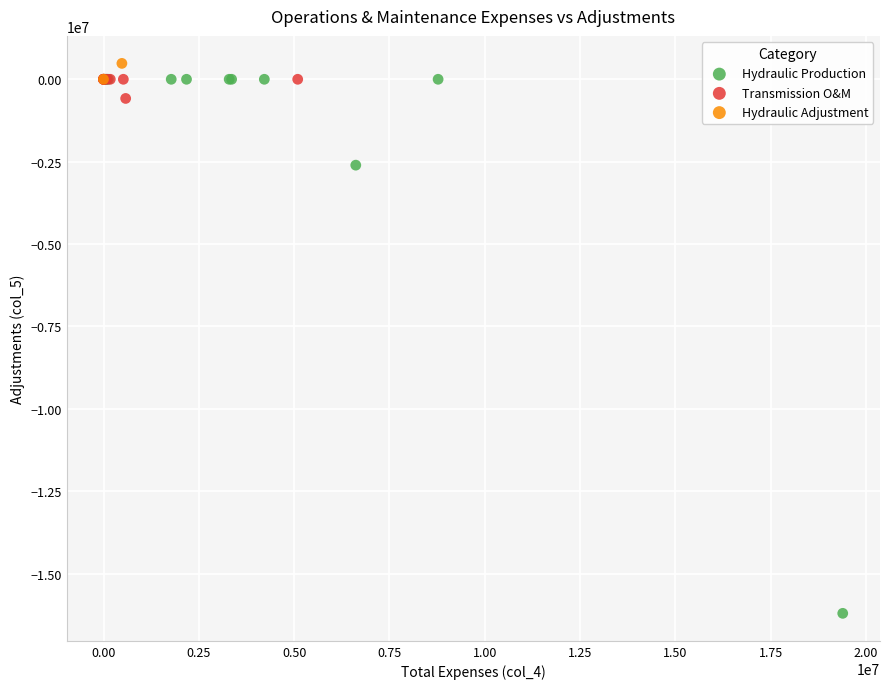

What are all the series names shown in the legend?

Hydraulic Production, Transmission O&M, Hydraulic Adjustment